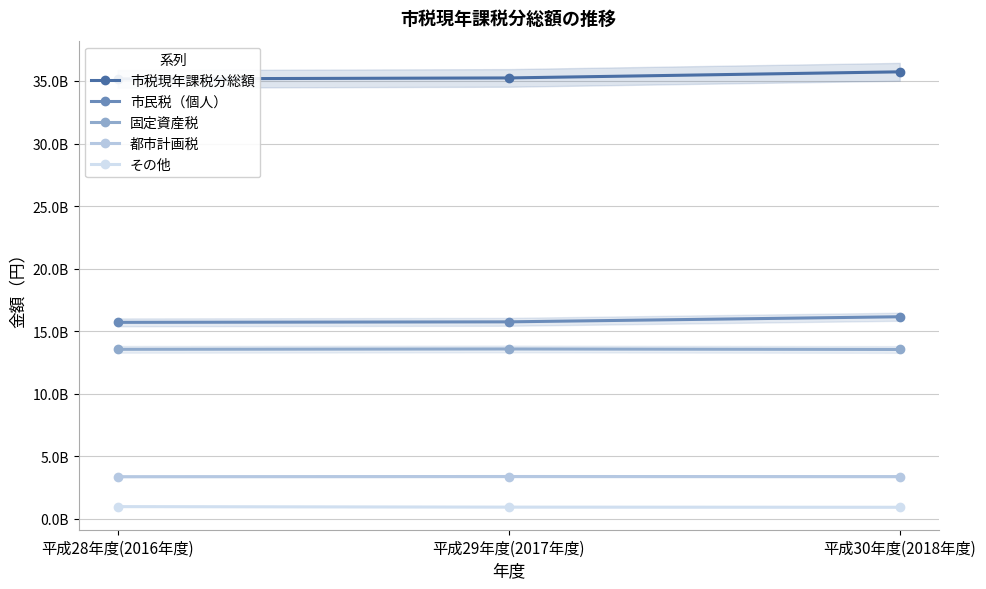

At which label does 固定資産税 first exceed 13546041470?

平成29年度(2017年度)